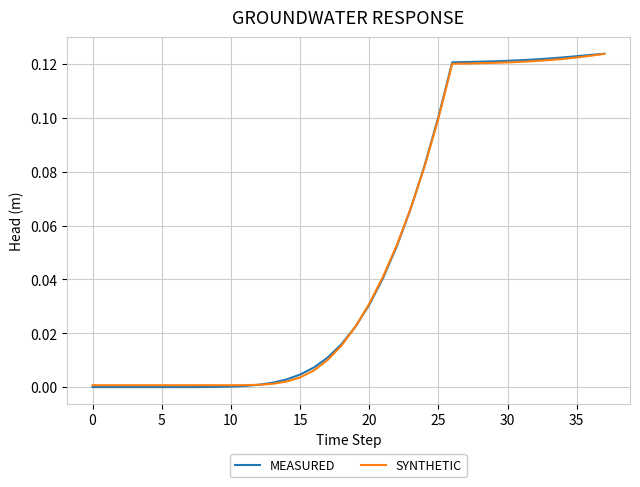

Which series has the widest spread of values?

MEASURED